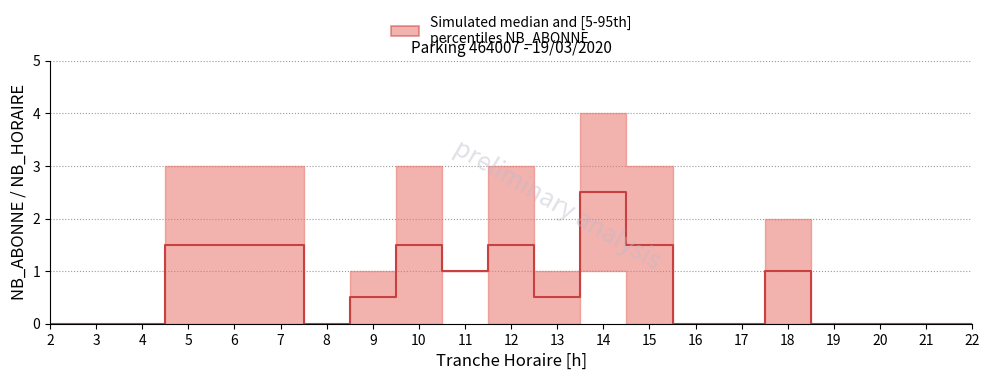

What is the average value?

0.7